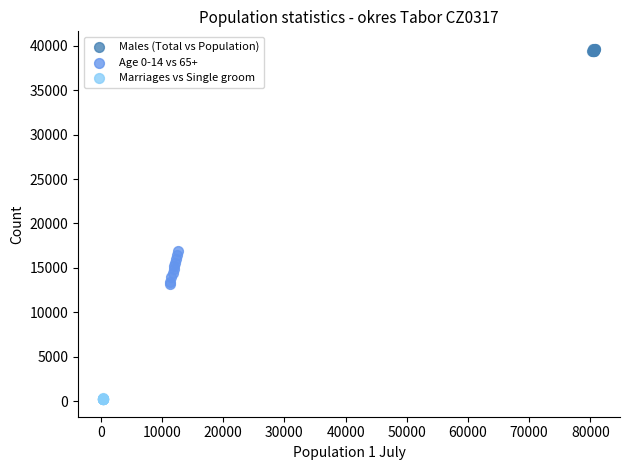

Which series contains the lowest Y value?

Marriages vs Single groom